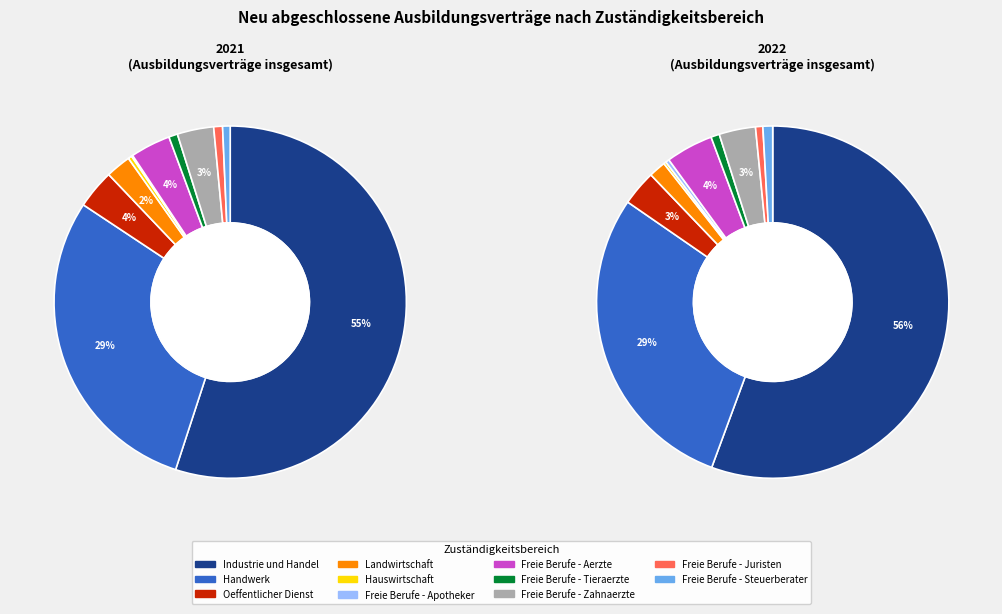

What percentage is the 6 slice, to the nearest percent?

4%